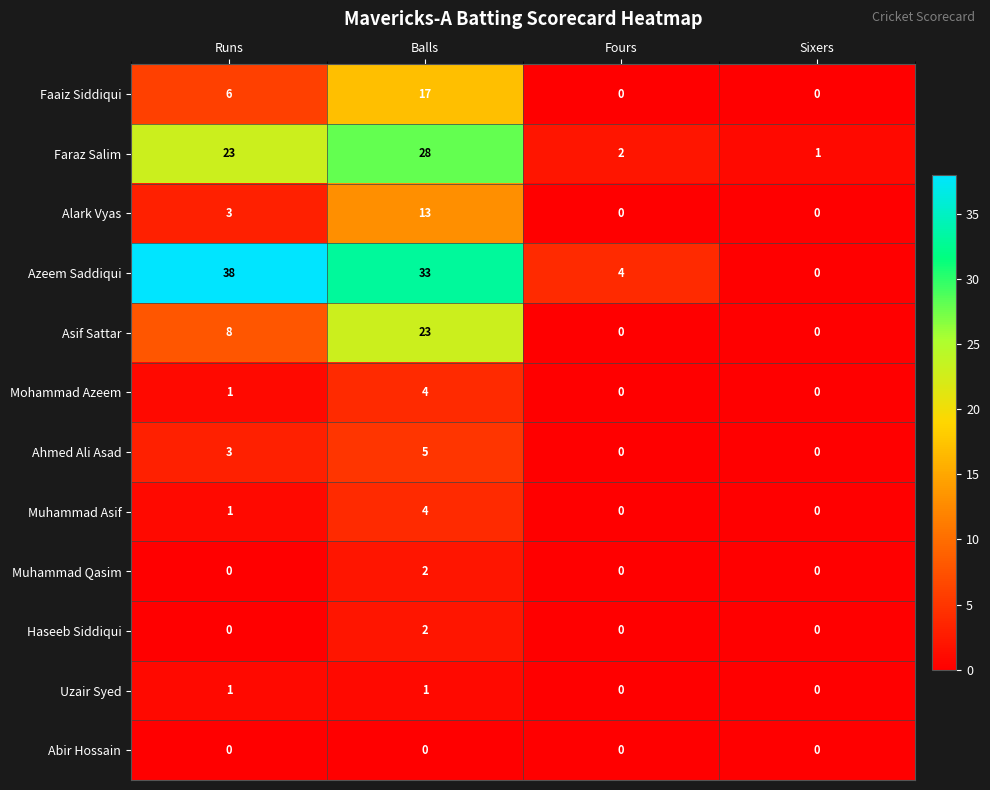

What is the spread (max minus min) of values at Balls?

33